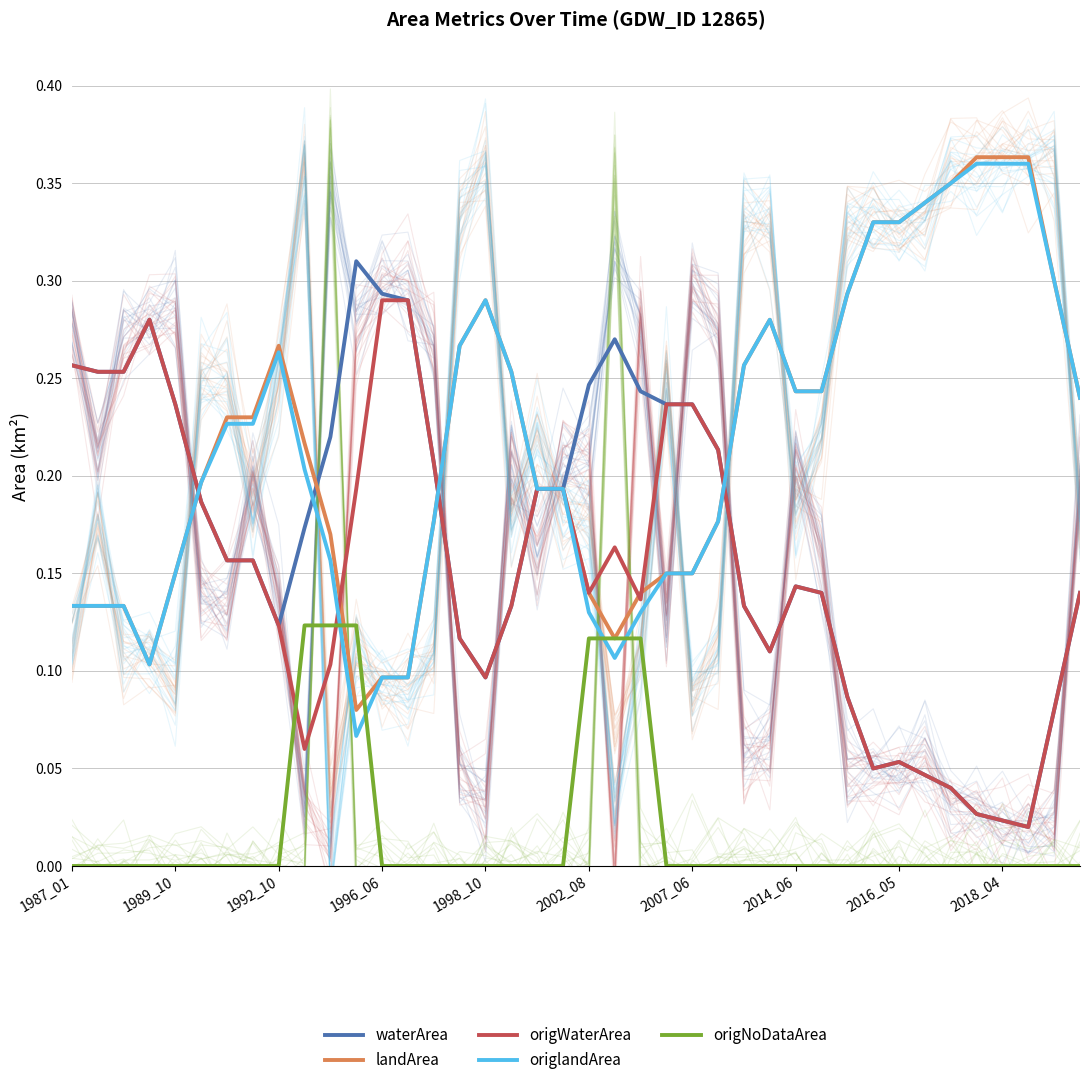

How many intersections are there between origWaterArea and origlandArea?

4